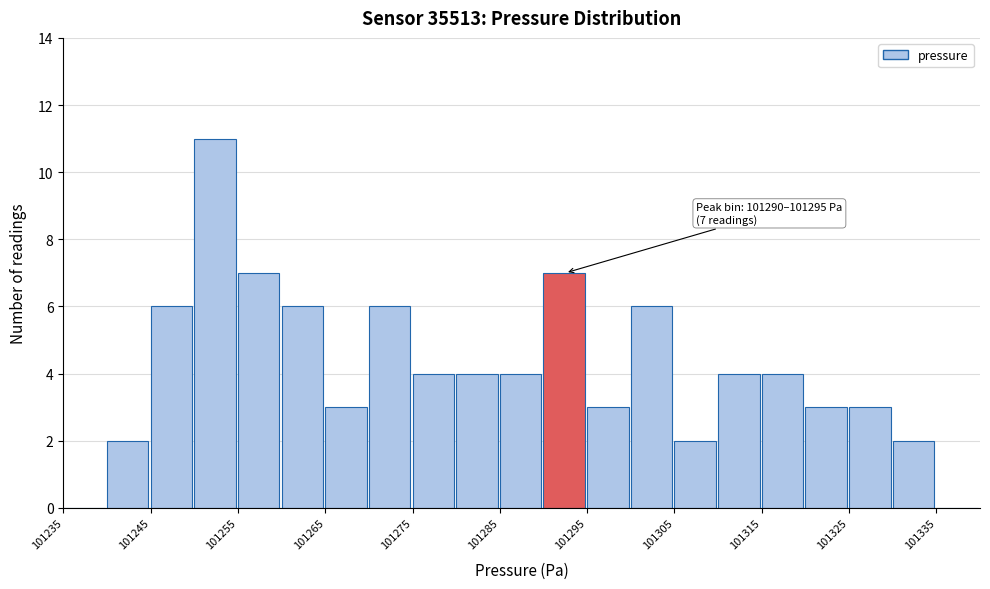

Over which range of the x-axis is the bar tallest?

101250 to 101255